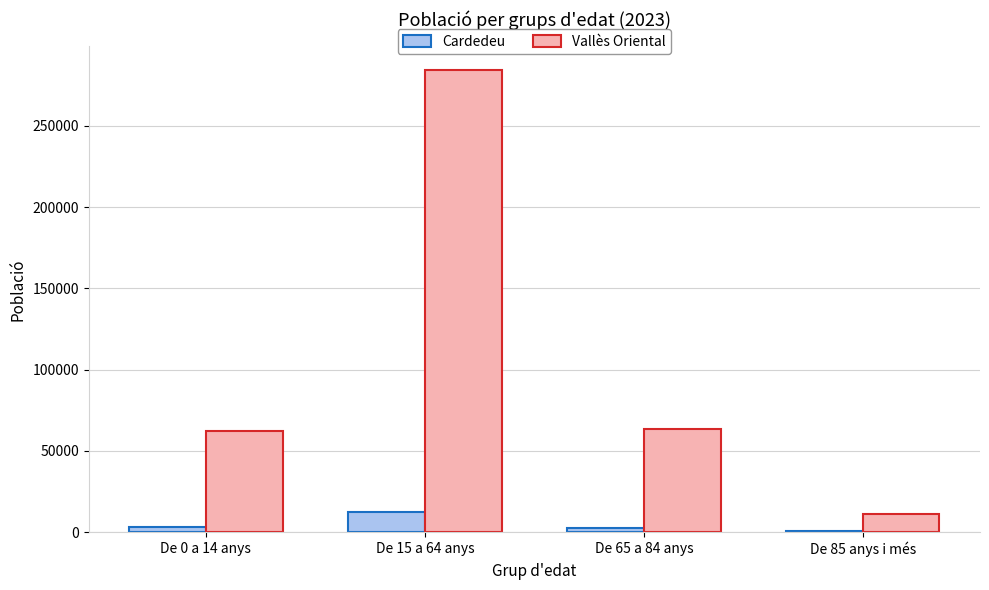

What is the maximum value shown in the chart?

284603